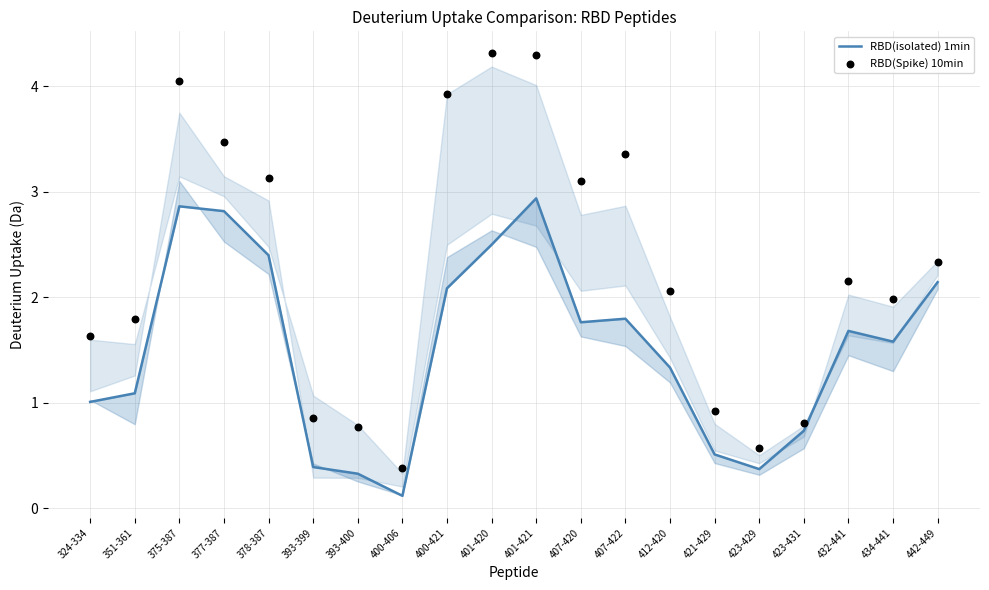

Which series has the largest total across all categories?

RBD(Spike) 10min